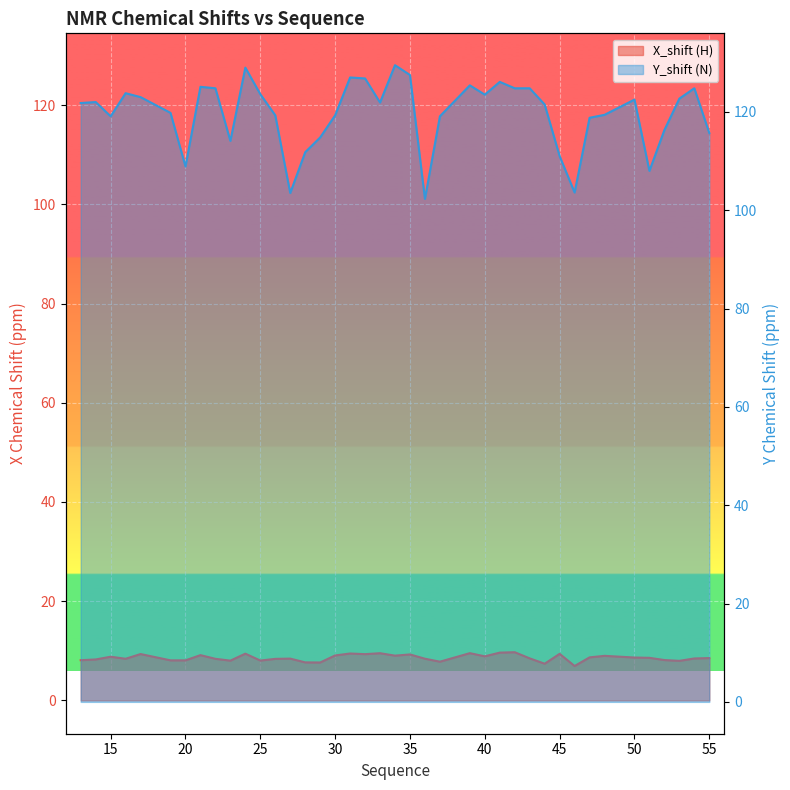

Where is X_shift nearest to the value 8?

23